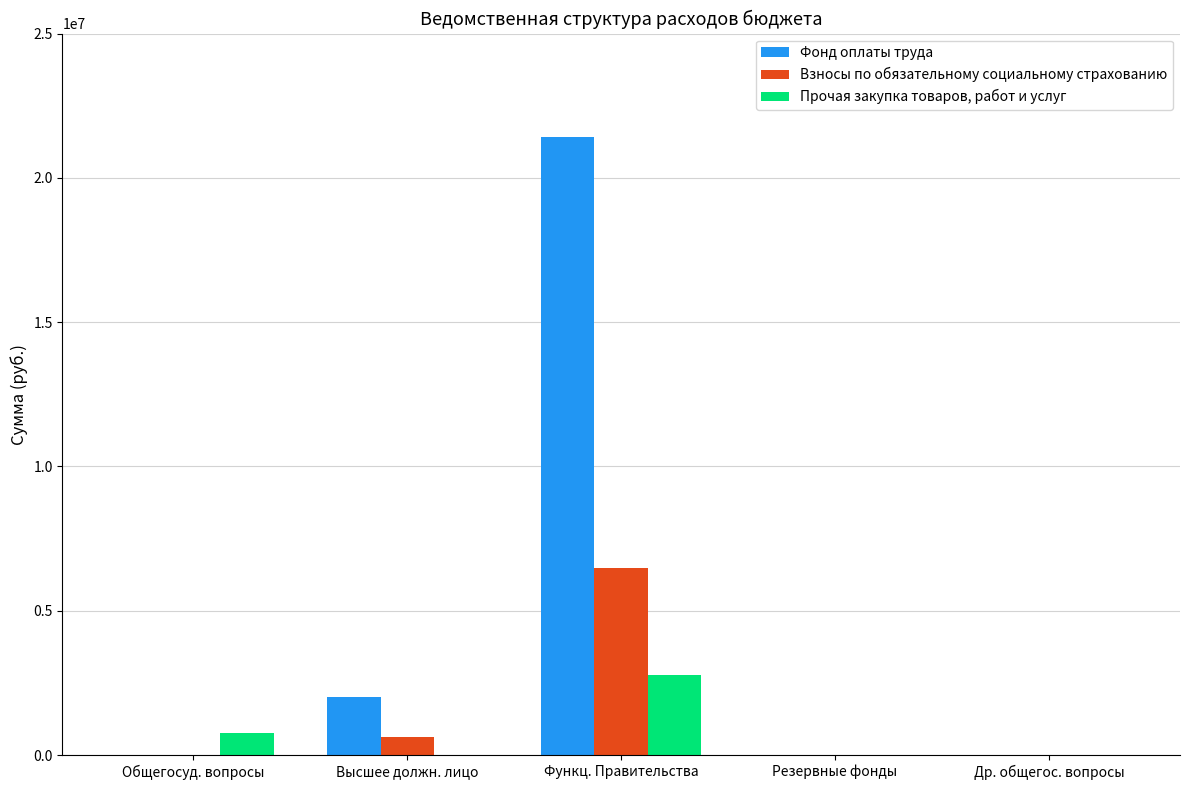

Reading left to right, list all the values displayed in this chart.

Фонд оплаты труда: Общегосуд. вопросы=0	Высшее должн. лицо=2023521	Функц. Правительства=21412000	Резервные фонды=0	Др. общегос. вопросы=0
Взносы по обязательному социальному страхованию: Общегосуд. вопросы=0	Высшее должн. лицо=611129	Функц. Правительства=6465000	Резервные фонды=0	Др. общегос. вопросы=0
Прочая закупка товаров, работ и услуг: Общегосуд. вопросы=750000	Высшее должн. лицо=0	Функц. Правительства=2790116	Резервные фонды=0	Др. общегос. вопросы=0